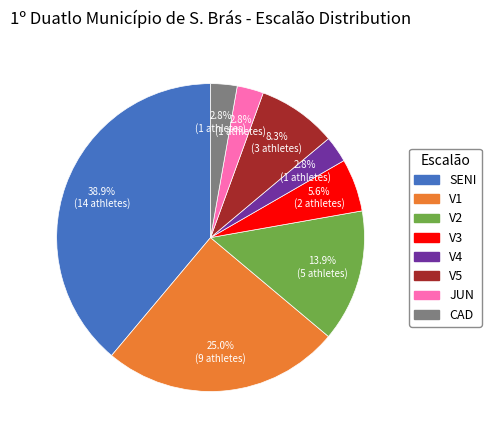

The JUN slice represents 3% of the pie. True or false?

True